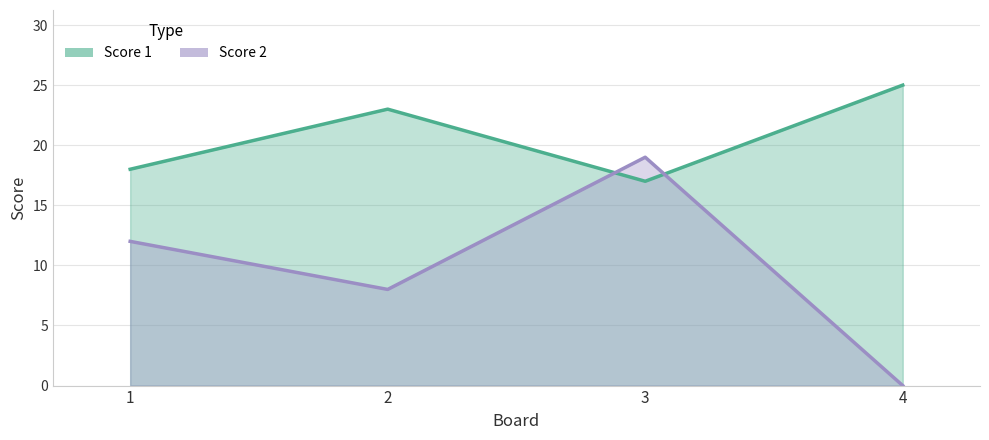

Which series has the largest total across all categories?

Score 1